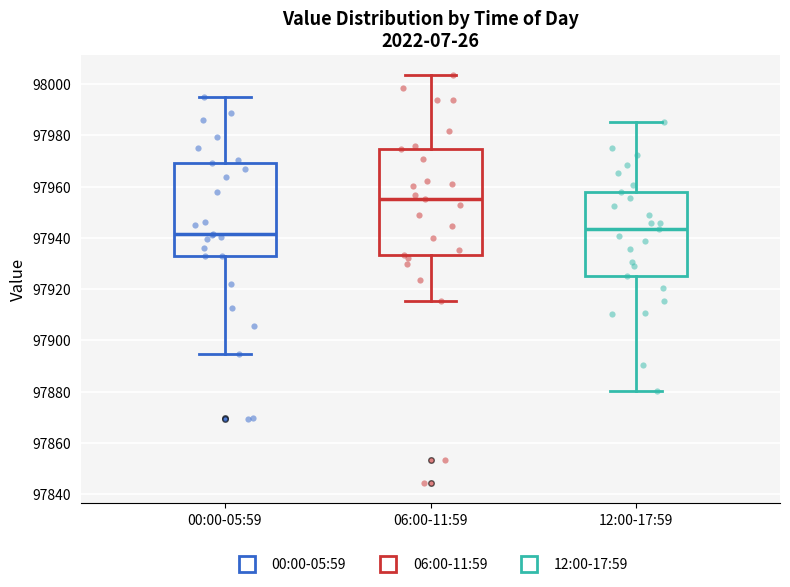

Which box has the lowest median line?

00:00-05:59